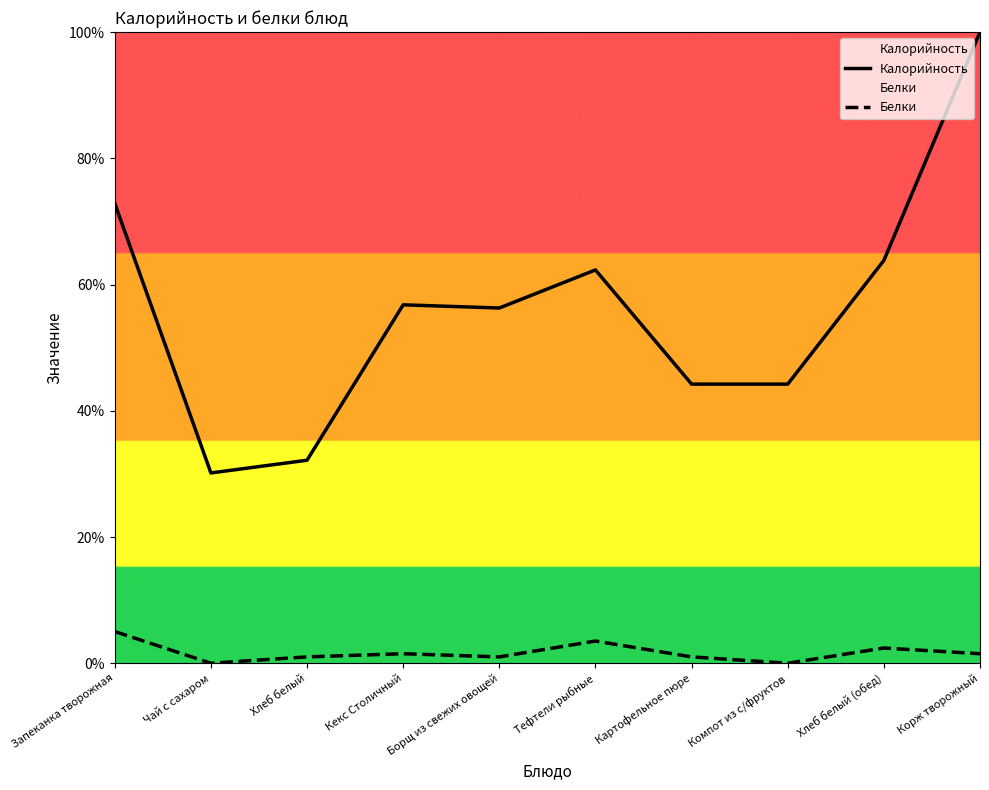

At how many categories does at least one series exceed 2?

10